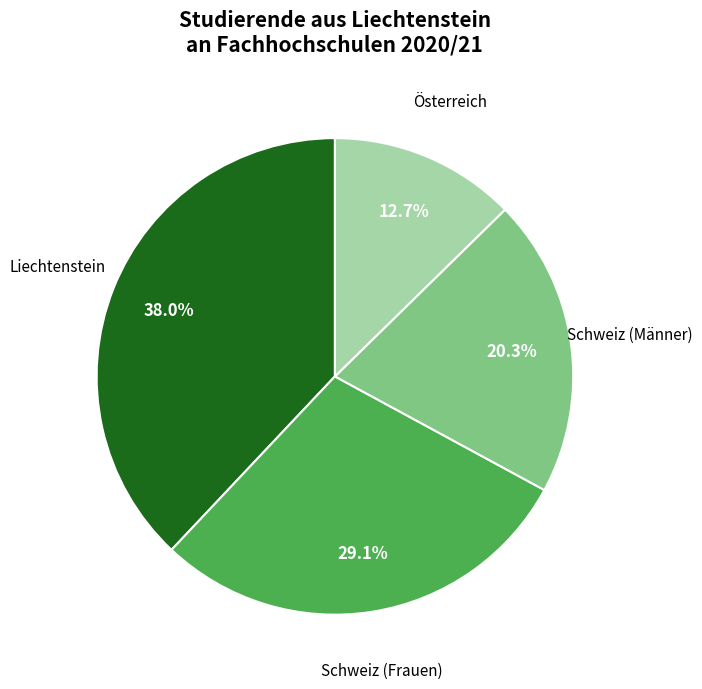

Is there a majority slice in this chart?

No